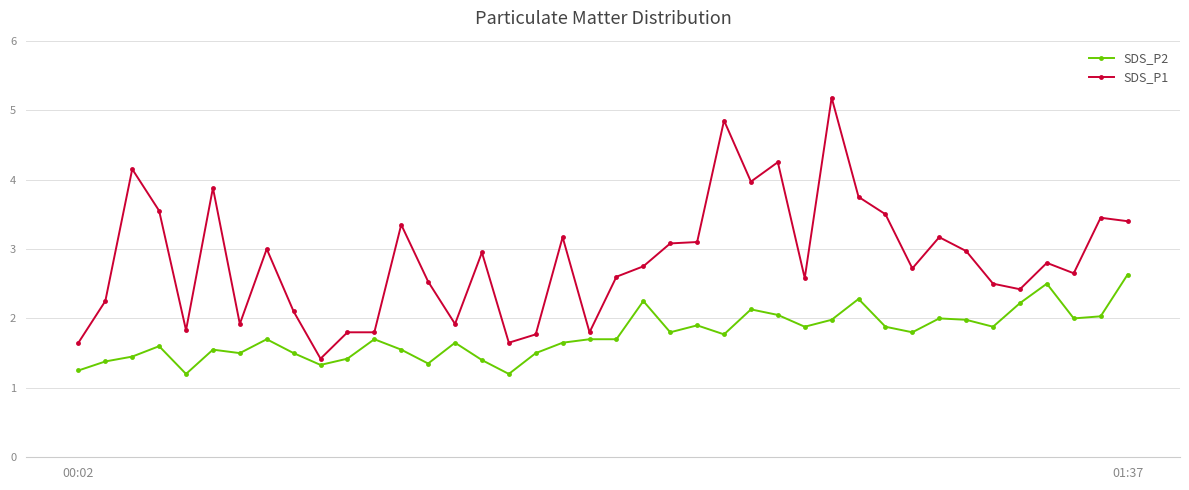

True or false: SDS_P1 has more than 0 interior local peaks.

True